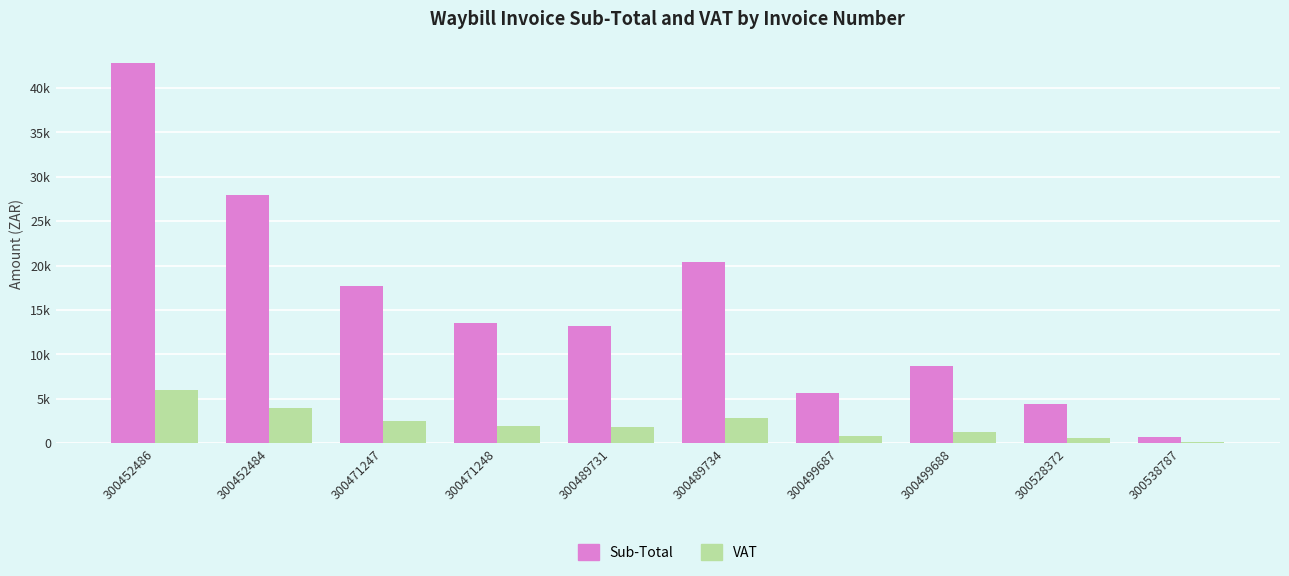

What is the difference between the maximum and second lowest values in the Sub-Total series?

38390.6